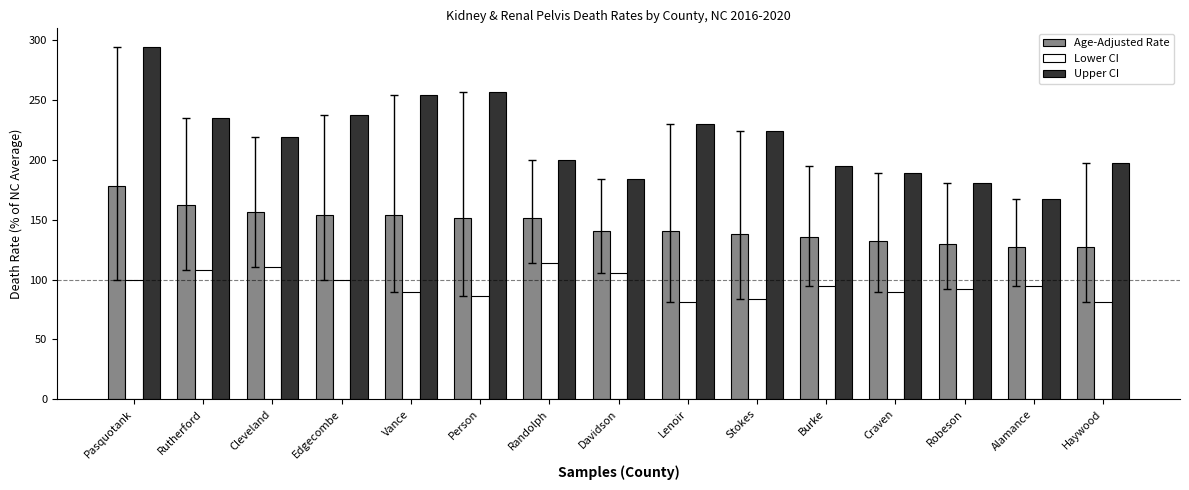

At how many categories does at least one series exceed 191?

11